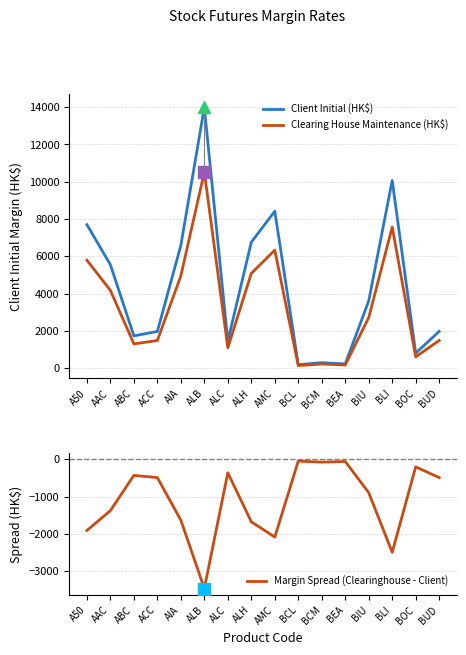

True or false: Margin Spread (Clearinghouse - Client) and Client Initial (HK$) intersect in this chart.

False